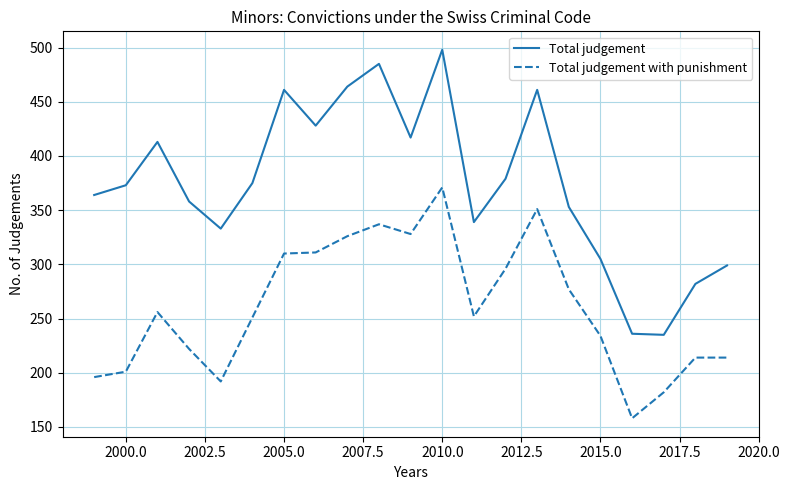

Which series has the largest total across all categories?

Total judgement